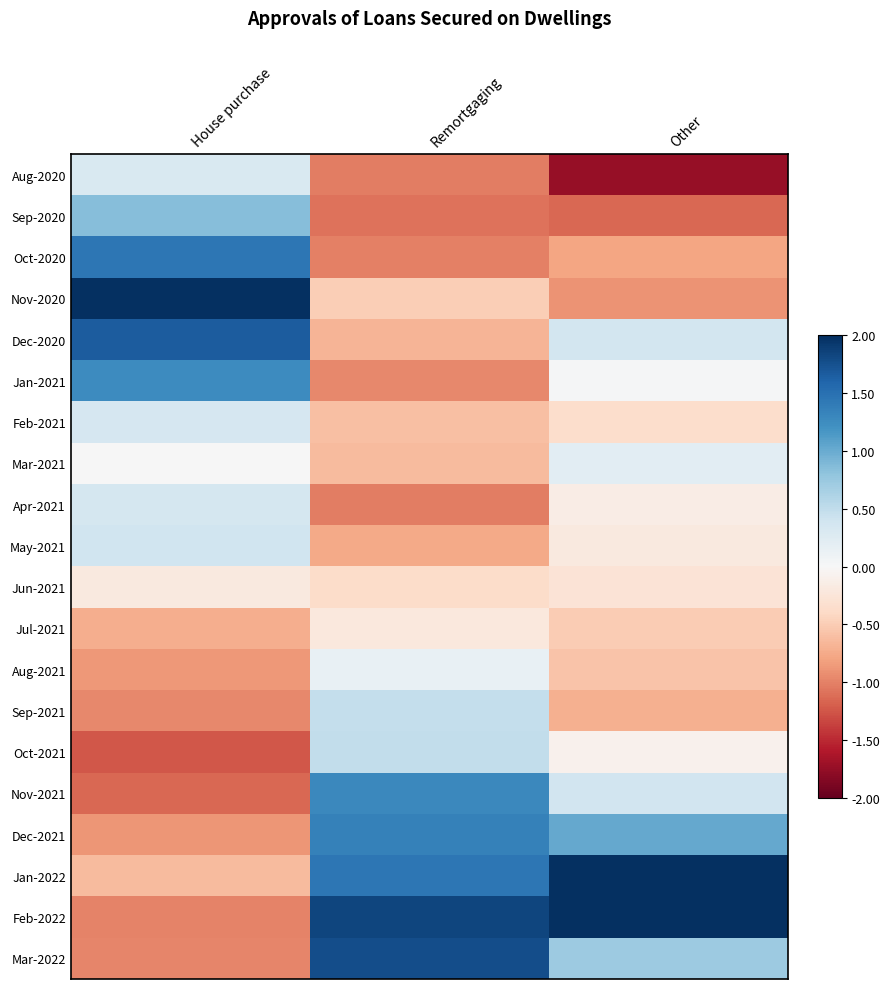

Which category has the lowest value across all series?

Other